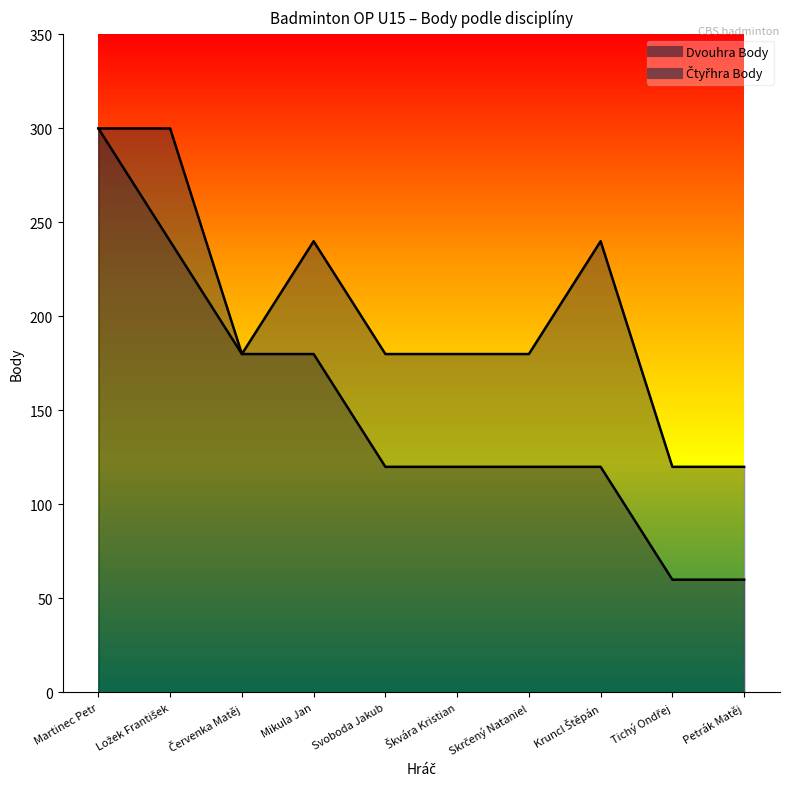

Is the value of Čtyřhra Body at Tichý Ondřej greater than the value of Dvouhra Body at Petrák Matěj?

Yes